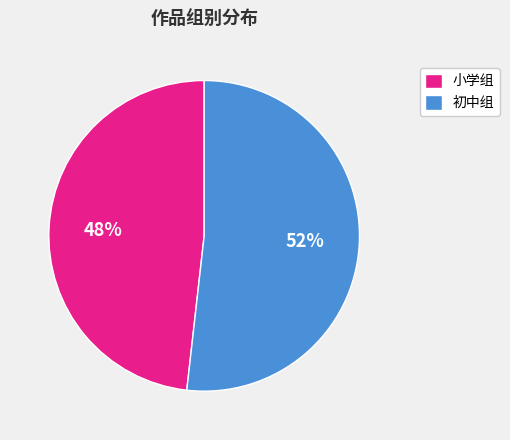

What is the smallest slice in the pie chart?

小学组